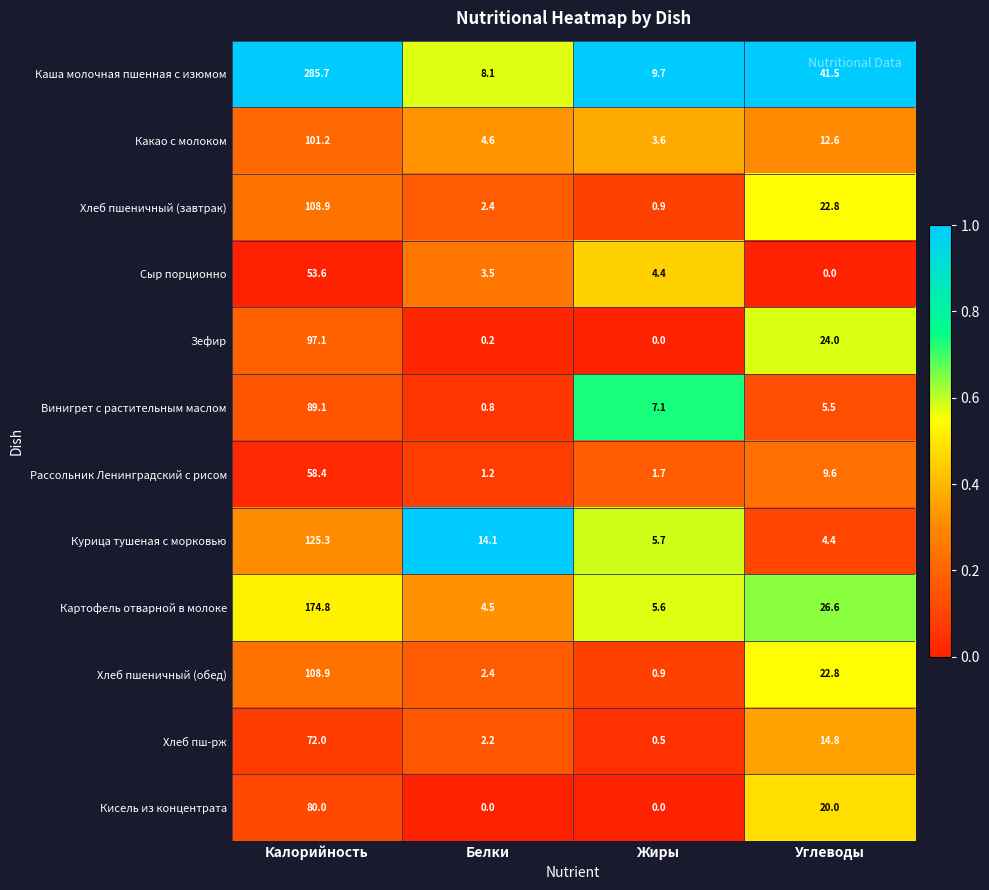

What is the sum of all Винигрет с растительным маслом values?

102.5